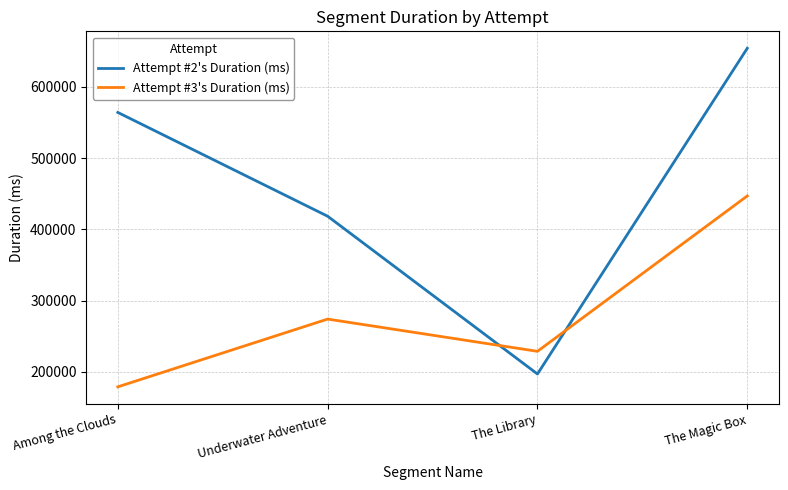

Reading right to left, transcribe all the data shown in this chart.

Attempt #2's Duration (ms): The Magic Box=654187	The Library=196849	Underwater Adventure=418344	Among the Clouds=564083
Attempt #3's Duration (ms): The Magic Box=446882	The Library=228656	Underwater Adventure=273929	Among the Clouds=178793